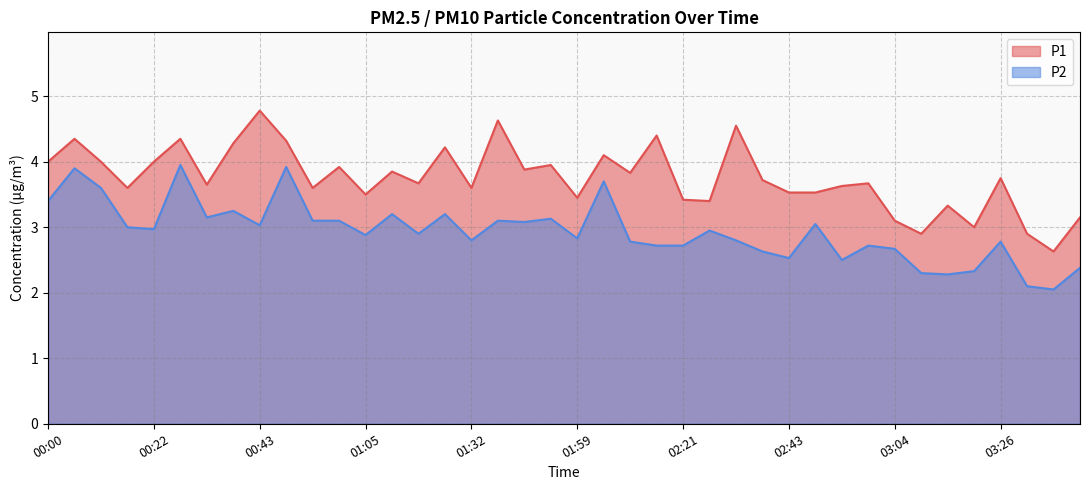

True or false: P2 and P1 cross at least once.

False